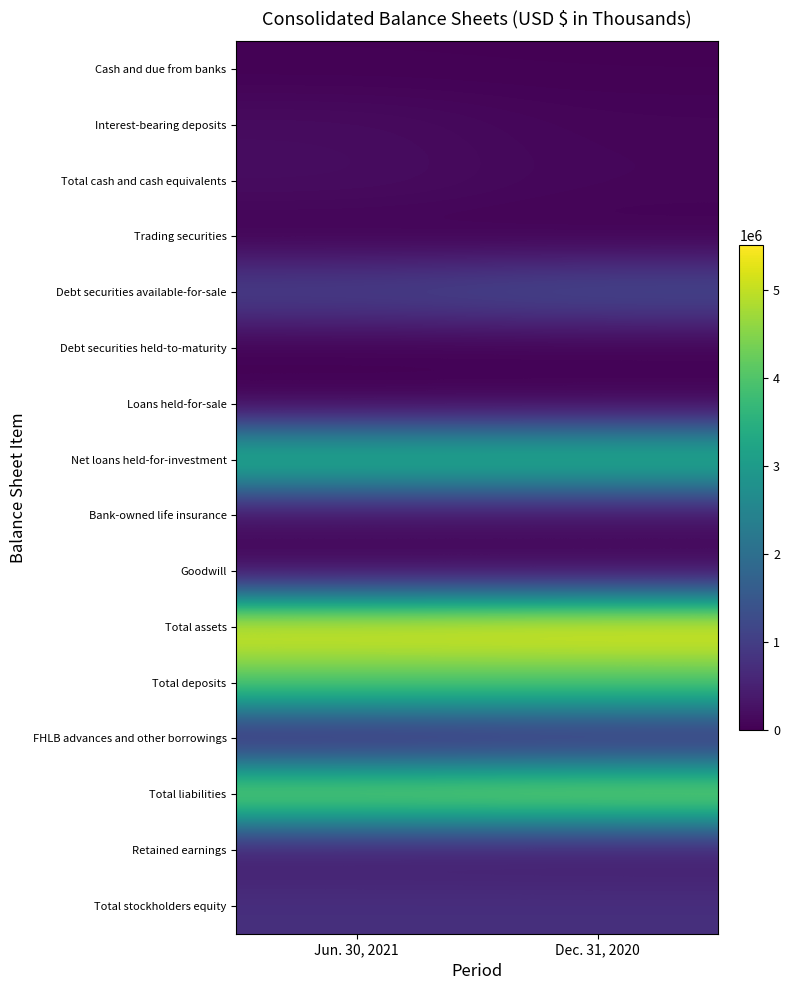

Which label corresponds to the largest value in the chart?

Dec. 31, 2020